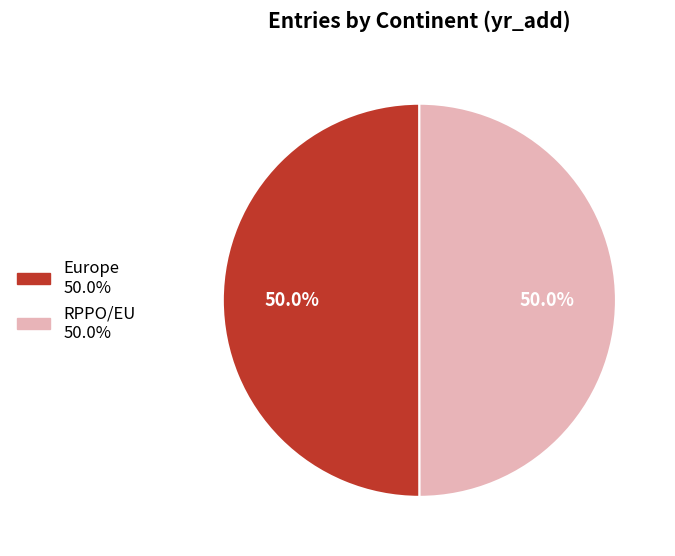

How many slices are in this pie chart?

2